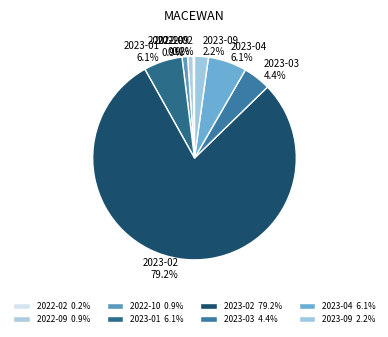

Is it true that 2022-10 is 12% of the pie?

False